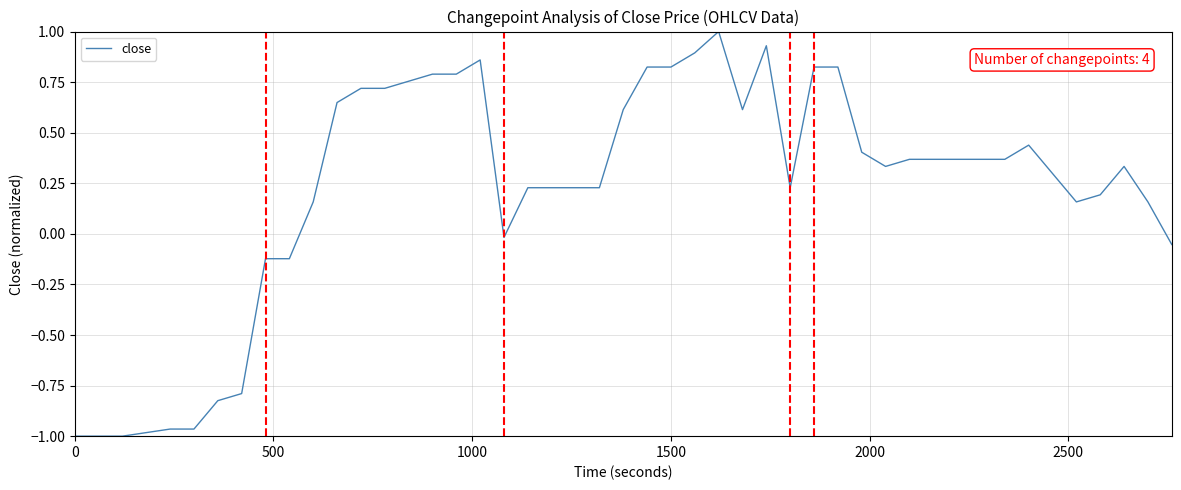

What is the maximum value shown in the chart?

1.0